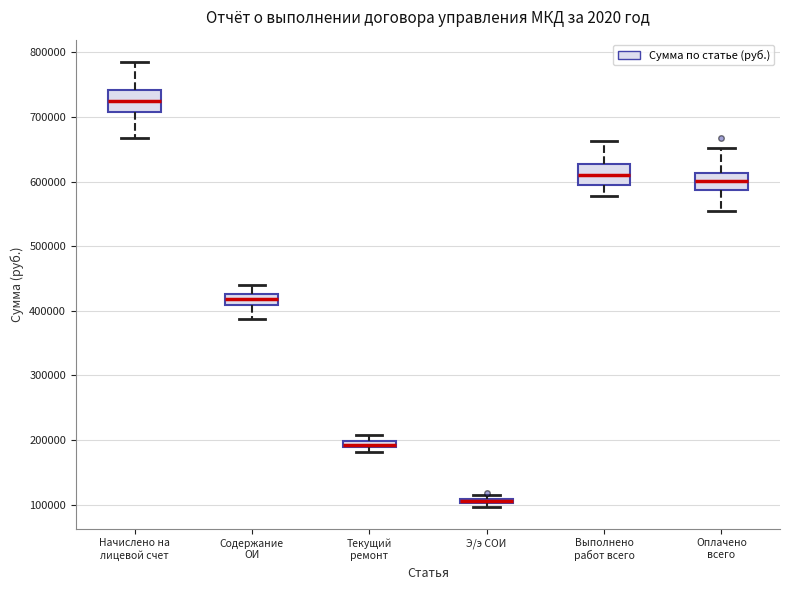

Where is the lower edge of the box for Выполнено работ всего on the y-axis? The values are not printed on the chart, so give them approximately, as read against the axis.

590000